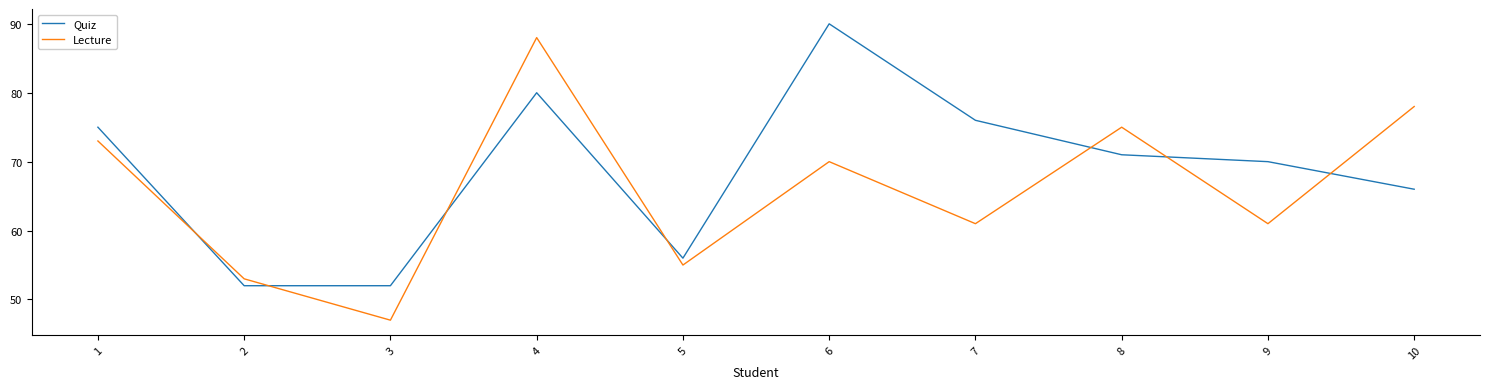

How many times do Lecture and Quiz cross each other?

7